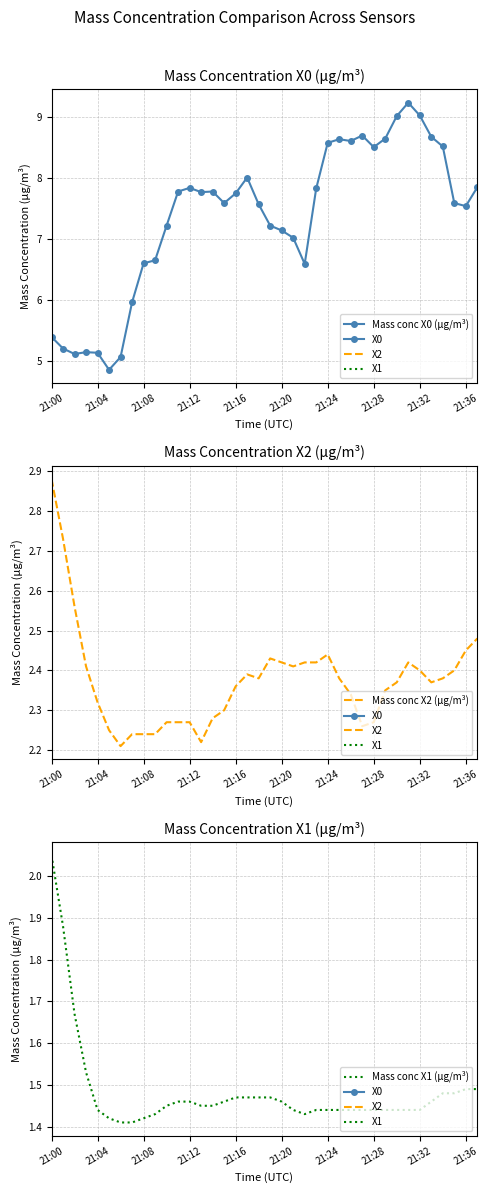

The Mass conc X1 (μg/m³) series shows 2.6 at 21:04. True or false?

False